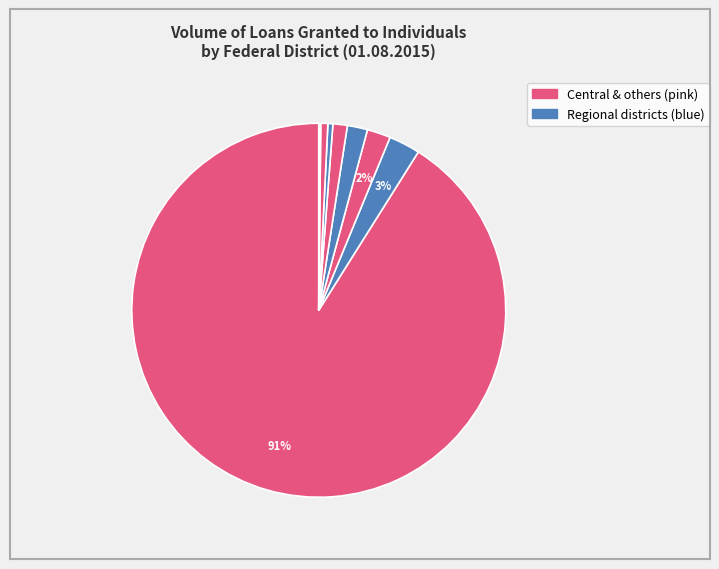

To the nearest percent, what is the average slice percentage?

8%